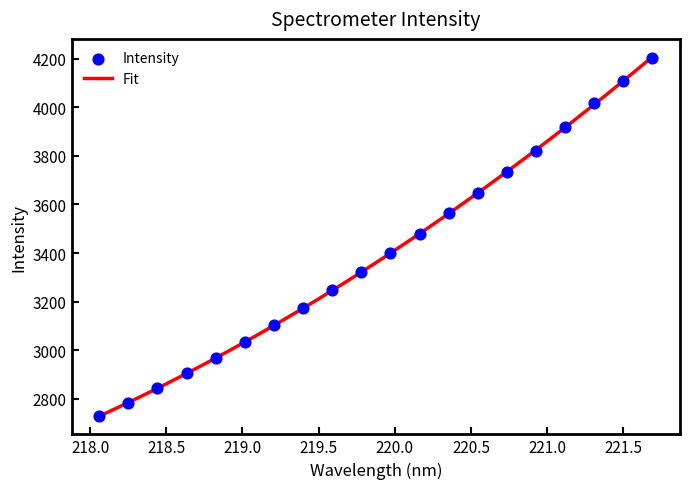

What is the ratio of the value at 220.3533 to the value at 218.0596?

1.3